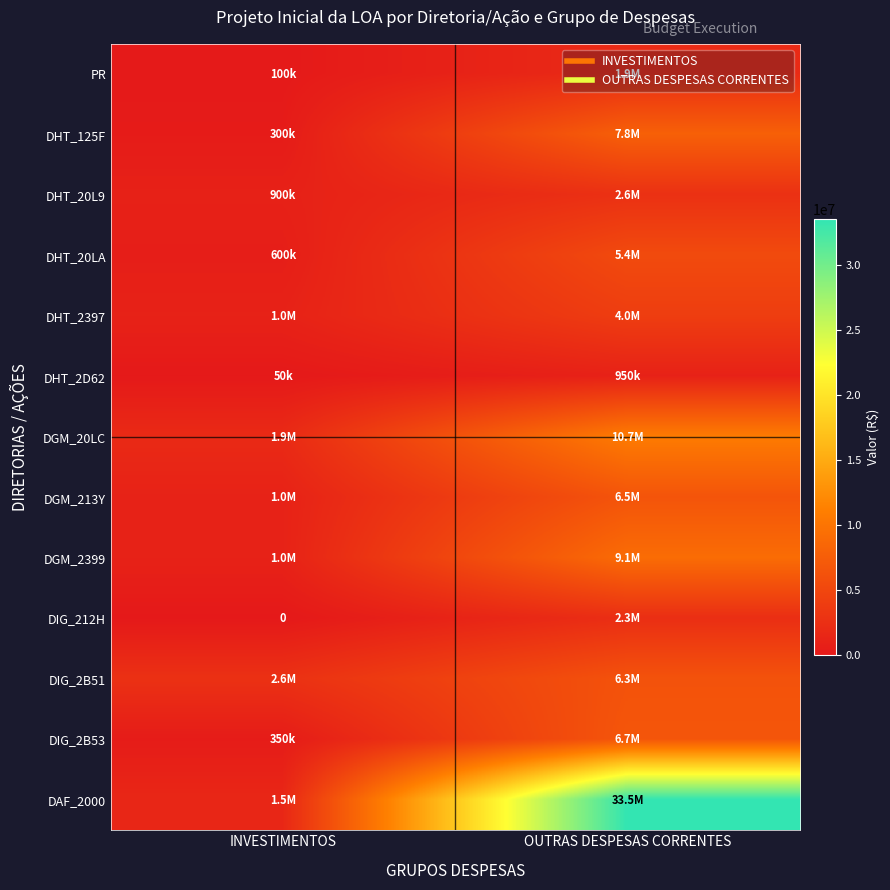

Count the DAF_2000 values in the range 1500000 to 33500000.

2